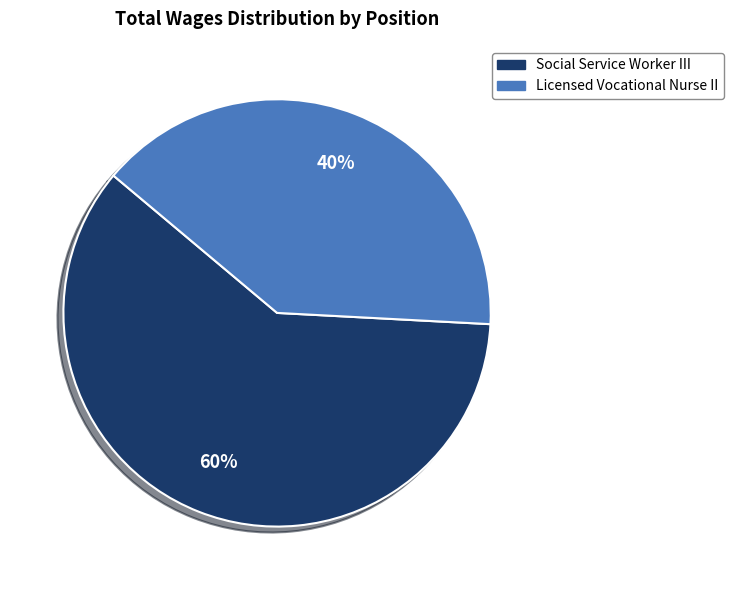

True or false: Licensed Vocational Nurse II accounts for 40% of the total.

True